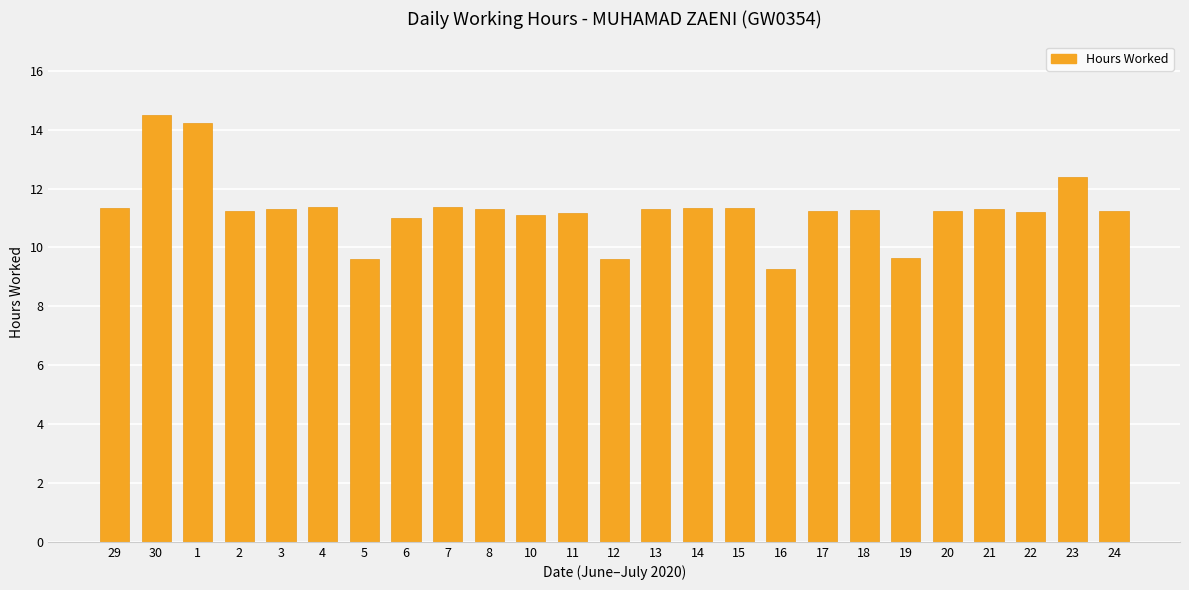

The chart shows a value of 12.4 at 23. True or false?

True